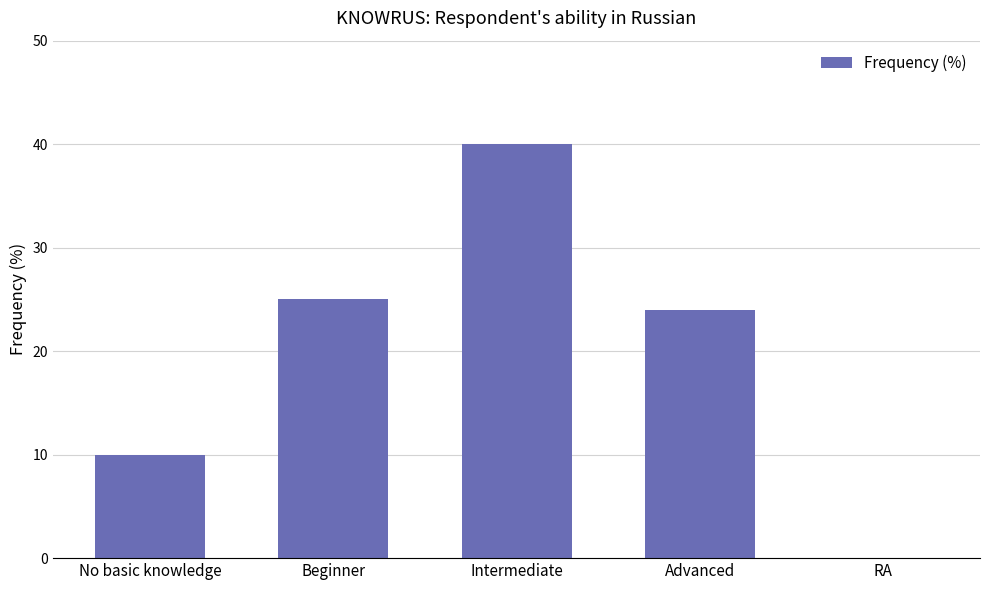

What is the sum of the values at No basic knowledge and Advanced?

34